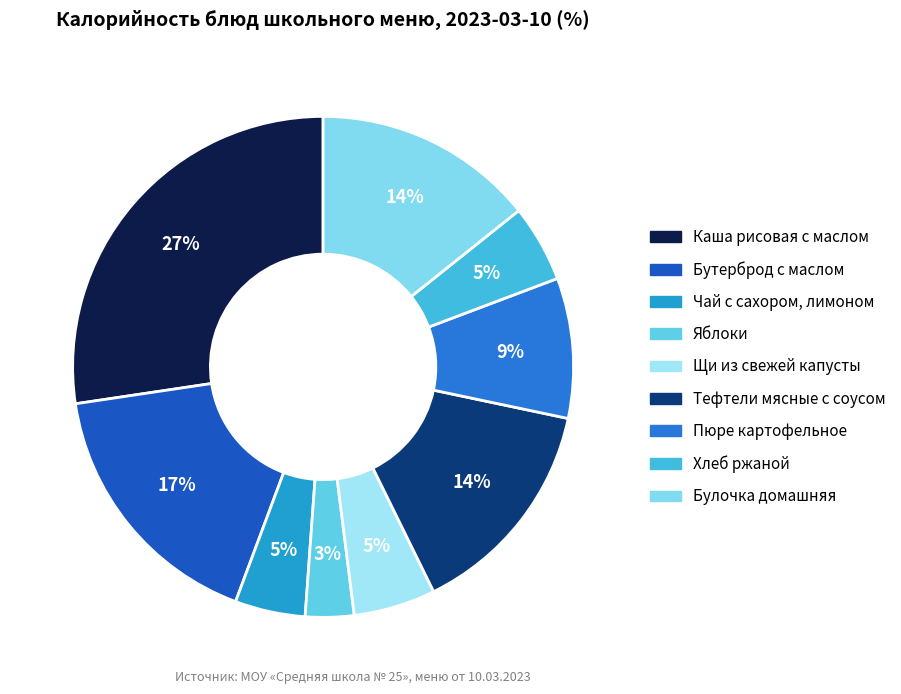

Does any single category account for the majority?

No